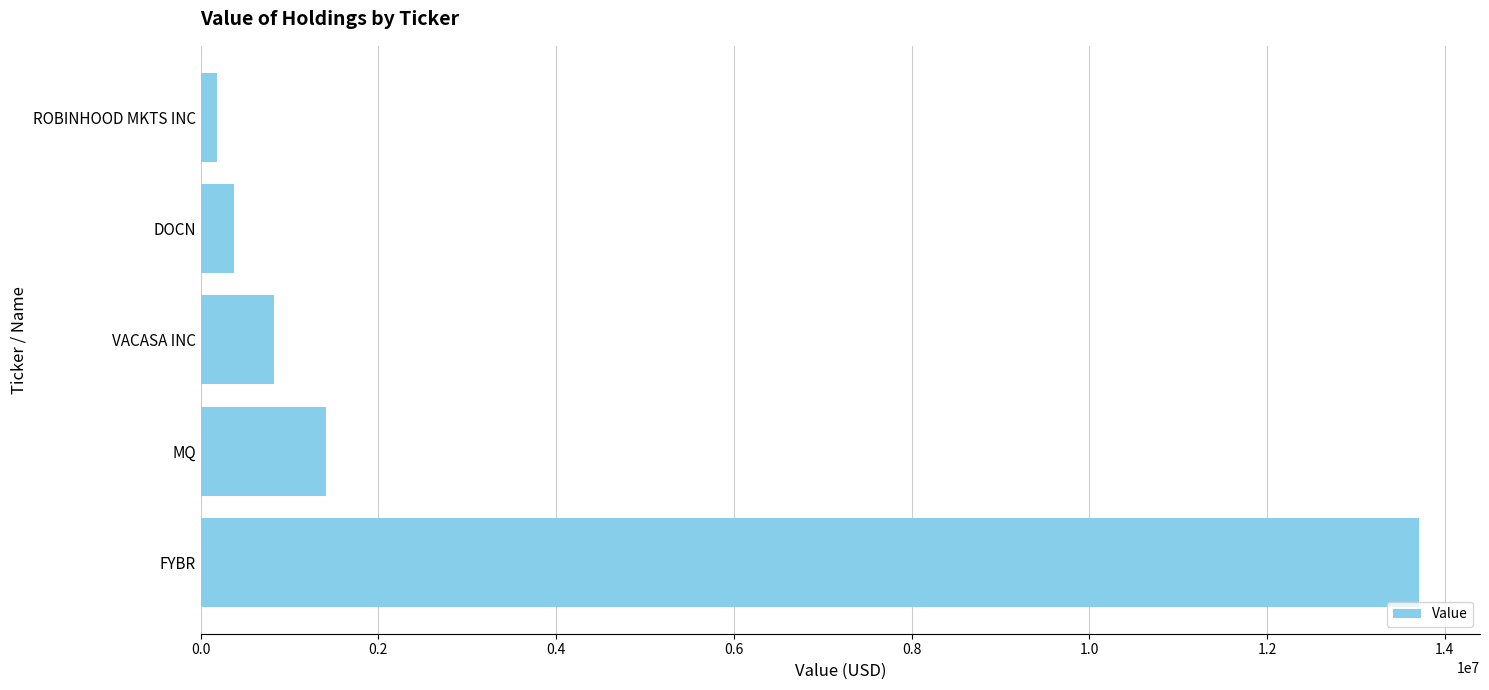

What is the difference between the maximum and second lowest values?

13329000